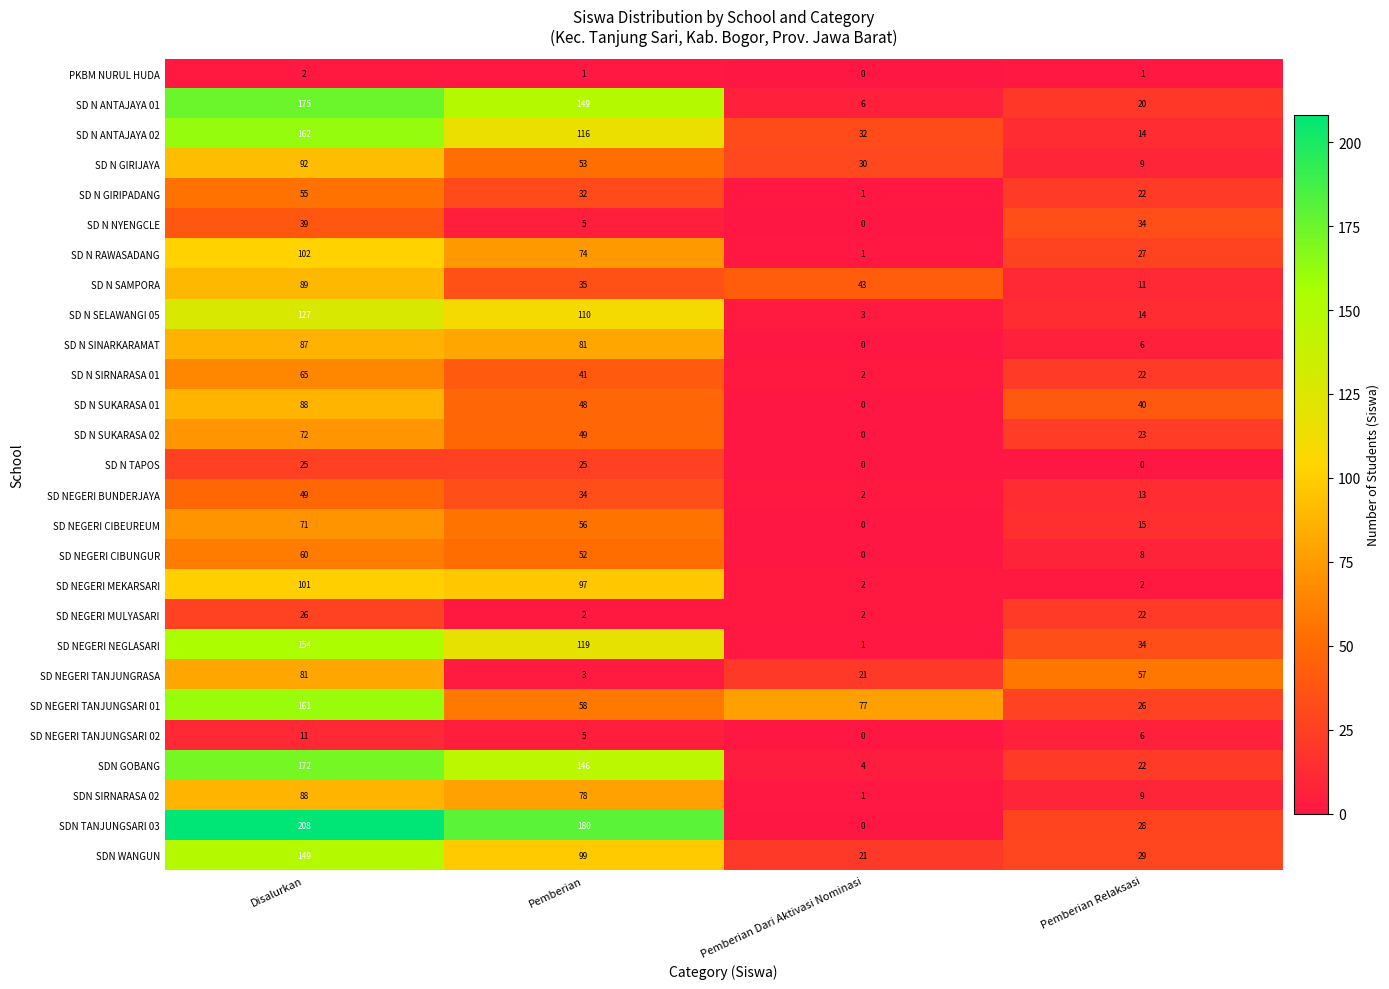

At which category is the sum across all series the highest?

Disalurkan